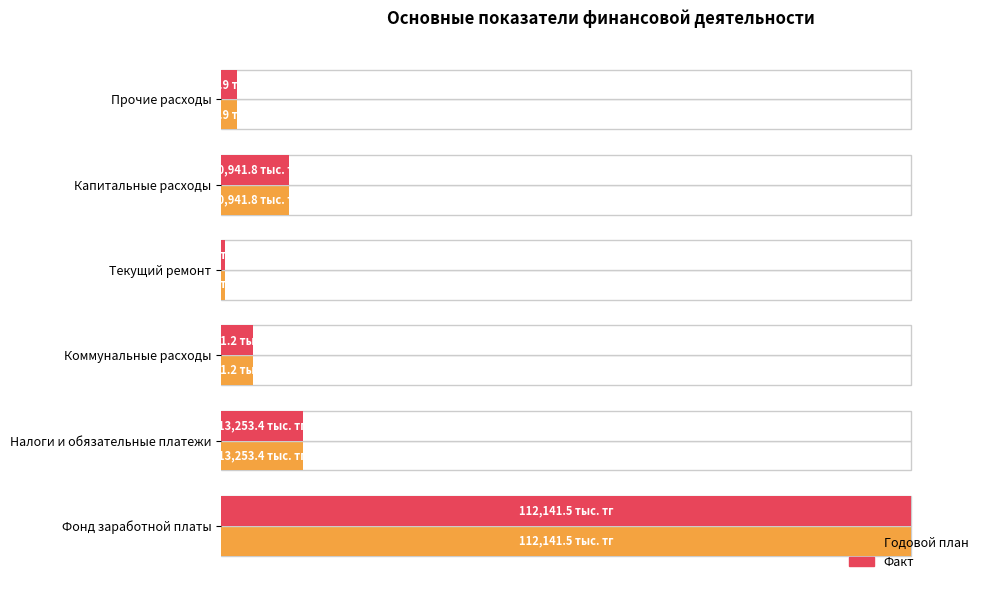

Which series changed the most between Капитальные расходы and Прочие расходы?

Годовой план